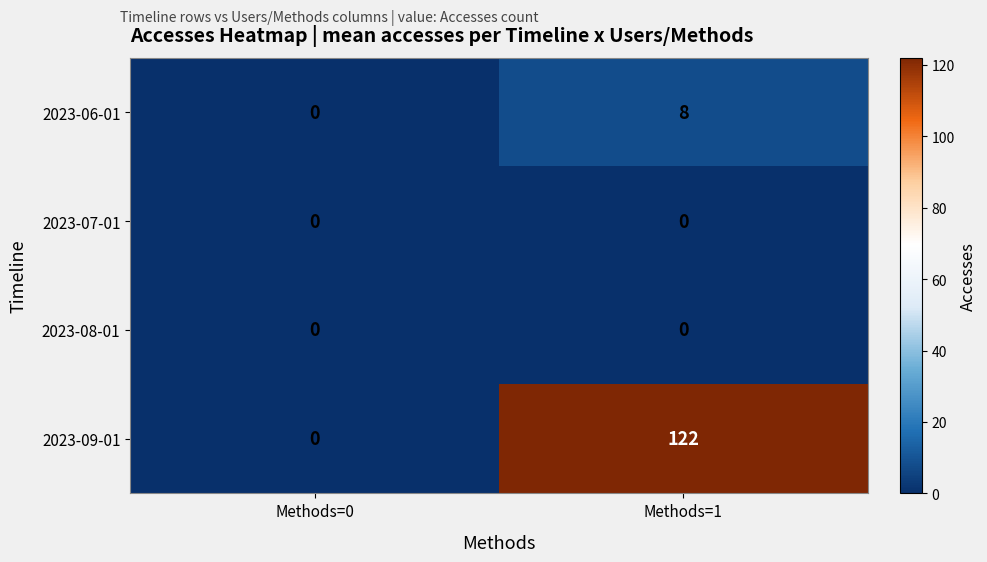

How many data points does each series have?

2